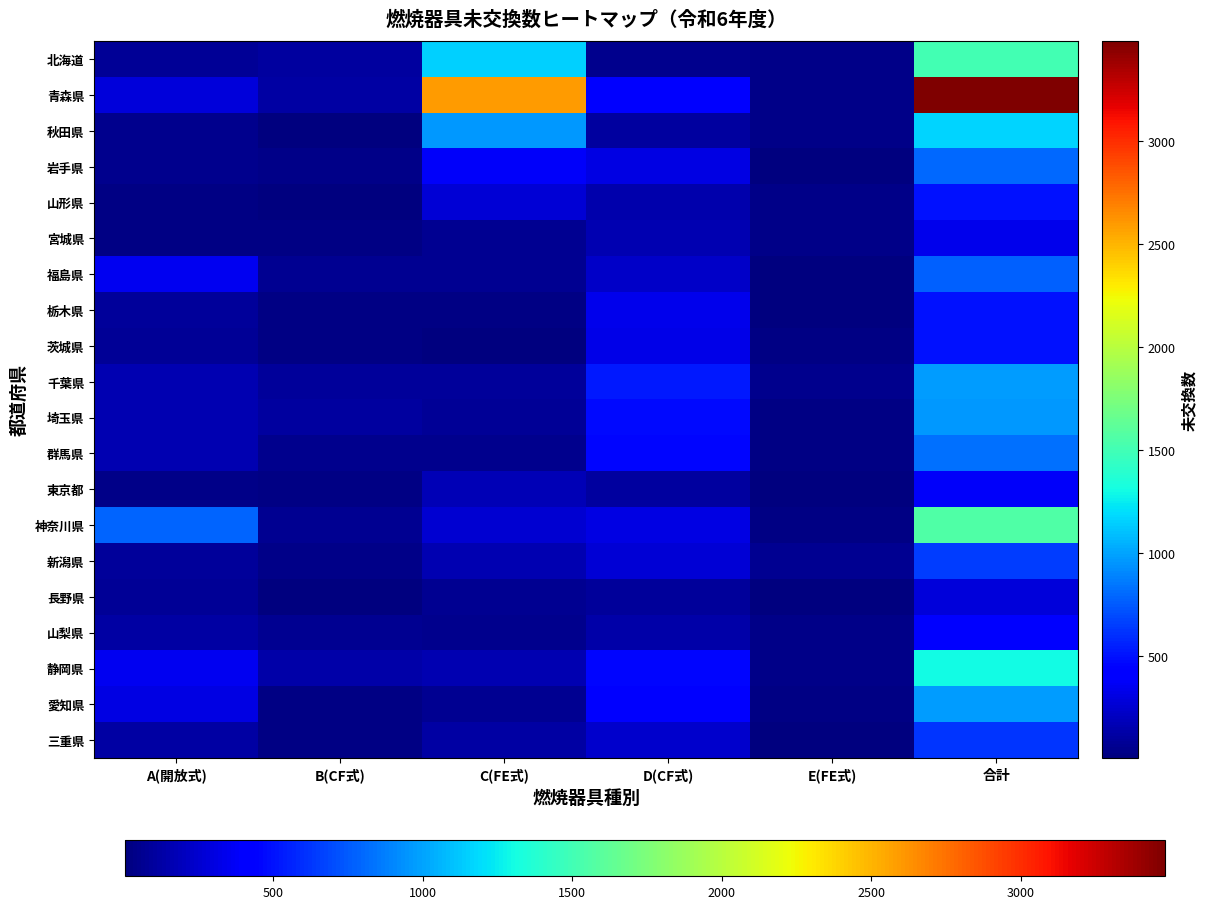

Reading left to right, list all the values displayed in this chart.

北海道: A(開放式)=77	B(CF式)=108	C(FE式)=1151	D(CF式)=48	E(FE式)=37	合計=1506
青森県: A(開放式)=279	B(CF式)=118	C(FE式)=2599	D(CF式)=435	E(FE式)=34	合計=3483
秋田県: A(開放式)=48	B(CF式)=8	C(FE式)=962	D(CF式)=112	E(FE式)=37	合計=1169
岩手県: A(開放式)=48	B(CF式)=32	C(FE式)=374	D(CF式)=303	E(FE式)=15	合計=805
山形県: A(開放式)=27	B(CF式)=5	C(FE式)=268	D(CF式)=148	E(FE式)=33	合計=501
宮城県: A(開放式)=20	B(CF式)=27	C(FE式)=70	D(CF式)=154	E(FE式)=41	合計=343
福島県: A(開放式)=352	B(CF式)=67	C(FE式)=62	D(CF式)=235	E(FE式)=10	合計=768
栃木県: A(開放式)=93	B(CF式)=24	C(FE式)=28	D(CF式)=333	E(FE式)=12	合計=504
茨城県: A(開放式)=79	B(CF式)=29	C(FE式)=14	D(CF式)=318	E(FE式)=21	合計=494
千葉県: A(開放式)=166	B(CF式)=90	C(FE式)=88	D(CF式)=534	E(FE式)=46	合計=972
埼玉県: A(開放式)=157	B(CF式)=109	C(FE式)=85	D(CF式)=479	E(FE式)=19	合計=962
群馬県: A(開放式)=162	B(CF式)=52	C(FE式)=47	D(CF式)=460	E(FE式)=22	合計=825
東京都: A(開放式)=44	B(CF式)=28	C(FE式)=168	D(CF式)=111	E(FE式)=12	合計=381
神奈川県: A(開放式)=784	B(CF式)=62	C(FE式)=262	D(CF式)=316	E(FE式)=23	合計=1565
新潟県: A(開放式)=97	B(CF式)=33	C(FE式)=166	D(CF式)=273	E(FE式)=65	合計=646
長野県: A(開放式)=79	B(CF式)=10	C(FE式)=63	D(CF式)=87	E(FE式)=4	合計=279
山梨県: A(開放式)=115	B(CF式)=65	C(FE式)=53	D(CF式)=136	E(FE式)=37	合計=435
静岡県: A(開放式)=344	B(CF式)=138	C(FE式)=163	D(CF式)=457	E(FE式)=36	合計=1303
愛知県: A(開放式)=309	B(CF式)=25	C(FE式)=67	D(CF式)=437	E(FE式)=29	合計=971
三重県: A(開放式)=116	B(CF式)=29	C(FE式)=113	D(CF式)=236	E(FE式)=15	合計=627